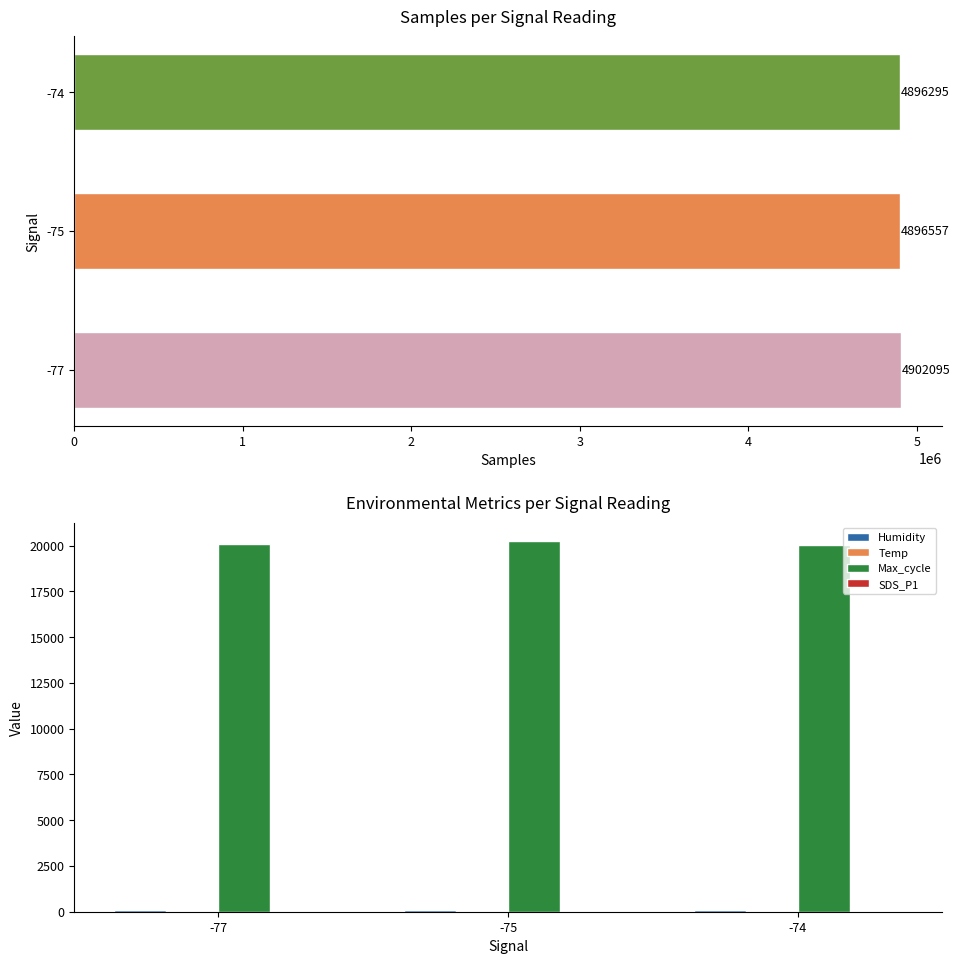

True or false: Max_cycle has a value of 32527.5 at -74.

False